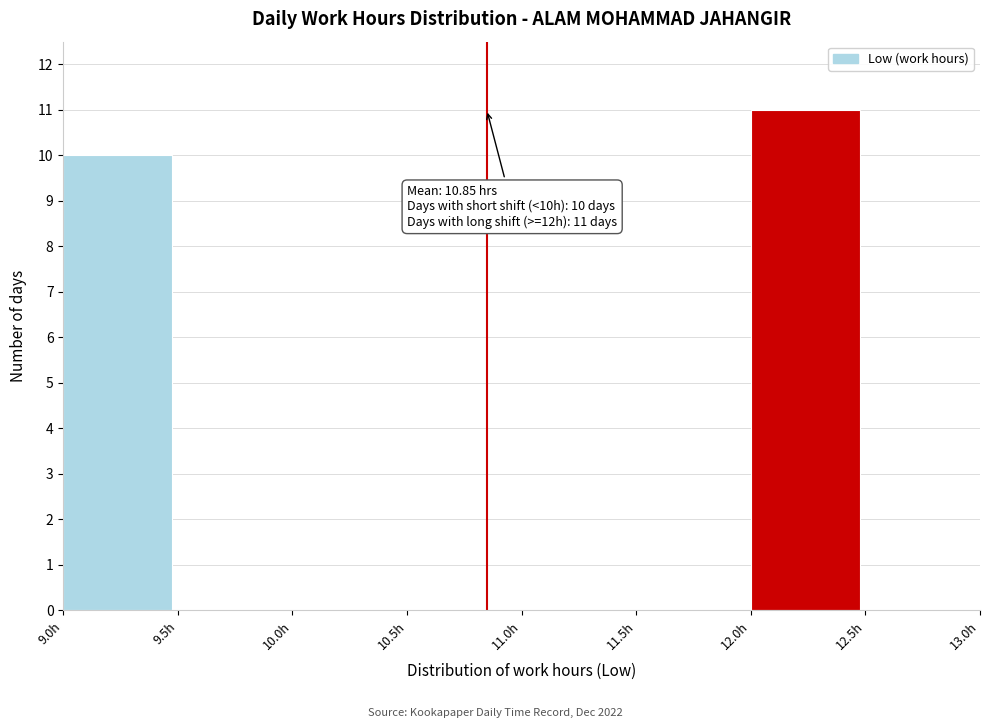

Over which range of the x-axis is the bar tallest?

12.0 to 12.5